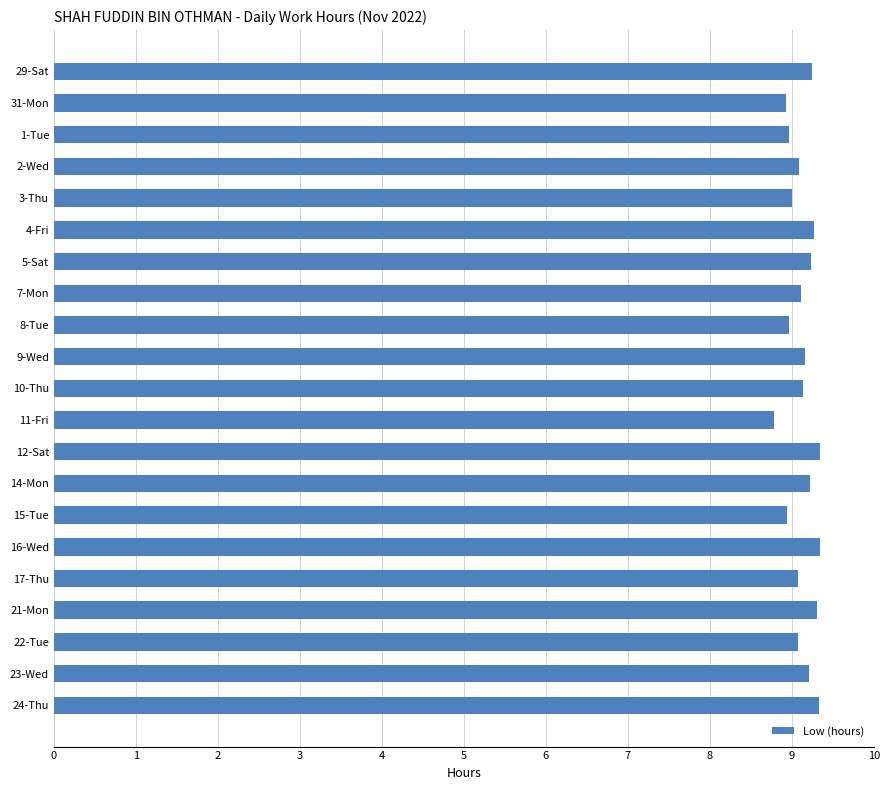

What is the sum of the values at 9-Wed and 29-Sat?

18.4